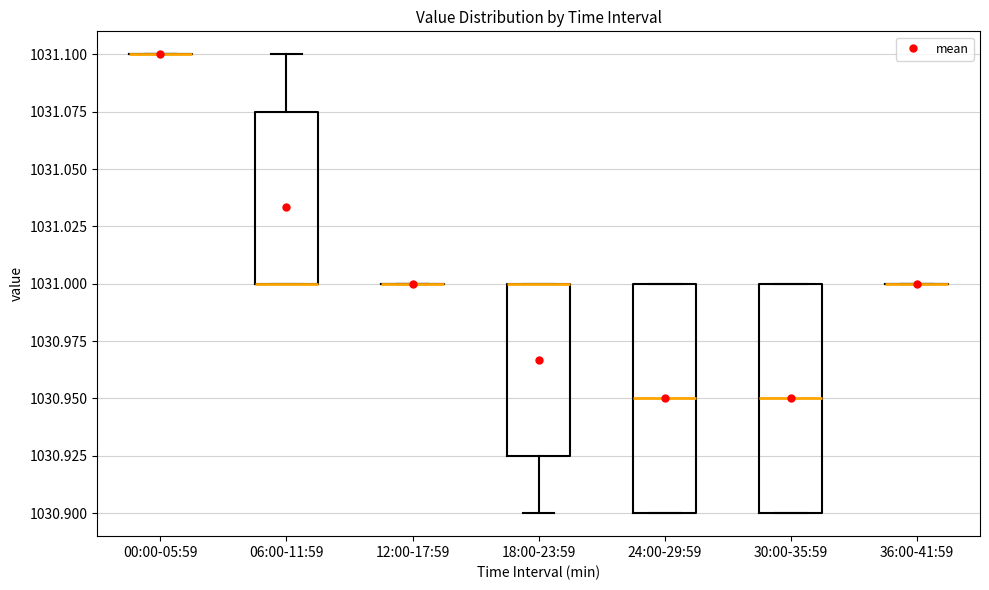

Reading left to right, read every box against the y-axis: the position of its median line, the range the box covers, and the ends of its whiskers. The values are not printed on the chart, so give them approximately, as read against the axis.

00:00-05:59: box collapsed to a line at 1031.100, whiskers 1031.100 to 1031.100
06:00-11:59: median 1031.000 (drawn on the box's lower edge), box 1031.000 to 1031.075, whiskers 1031.000 to 1031.100
12:00-17:59: box collapsed to a line at 1031.000, whiskers 1031.000 to 1031.000
18:00-23:59: median 1031.000 (drawn on the box's upper edge), box 1030.925 to 1031.000, whiskers 1030.900 to 1031.000
24:00-29:59: median 1030.950, box 1030.900 to 1031.000, whiskers 1030.900 to 1031.000
30:00-35:59: median 1030.950, box 1030.900 to 1031.000, whiskers 1030.900 to 1031.000
36:00-41:59: box collapsed to a line at 1031.000, whiskers 1031.000 to 1031.000